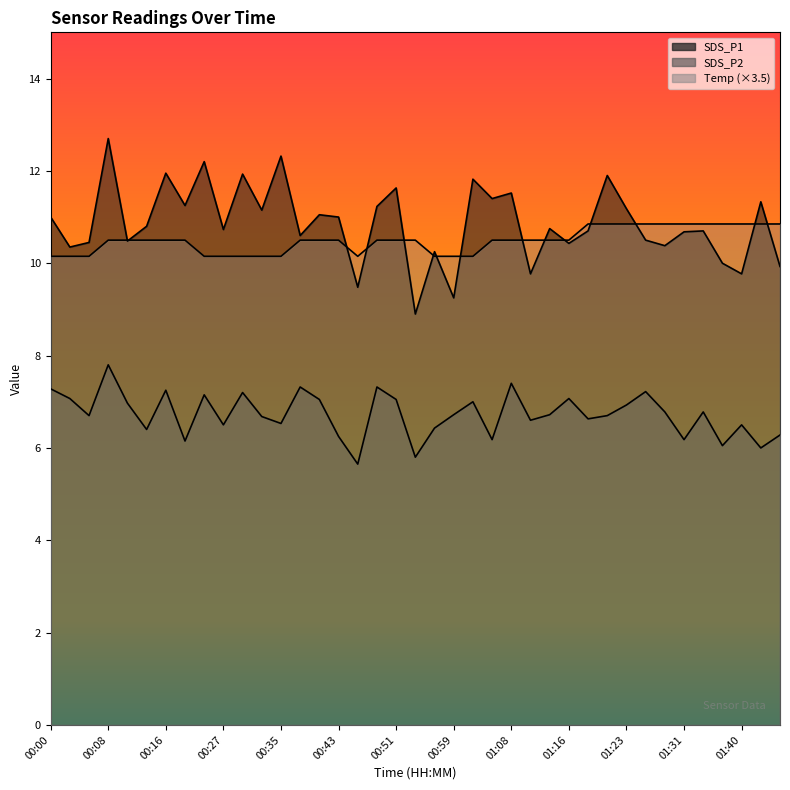

What position from the right is 01:45?

1